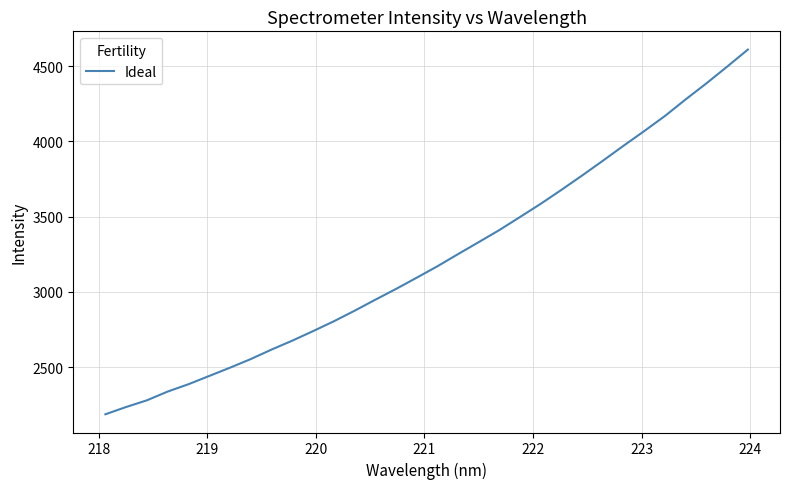

What is the maximum value shown in the chart?

4610.9